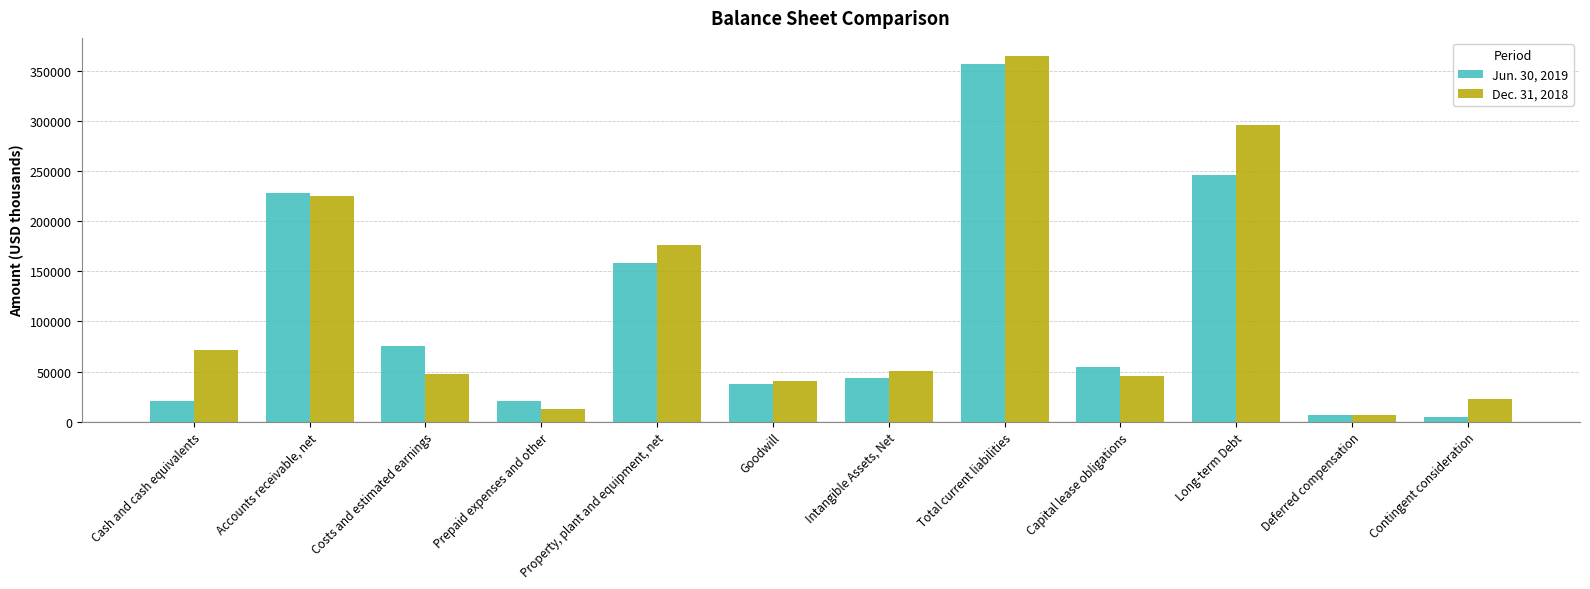

Which category has the highest value in the Jun. 30, 2019 series?

Total current liabilities